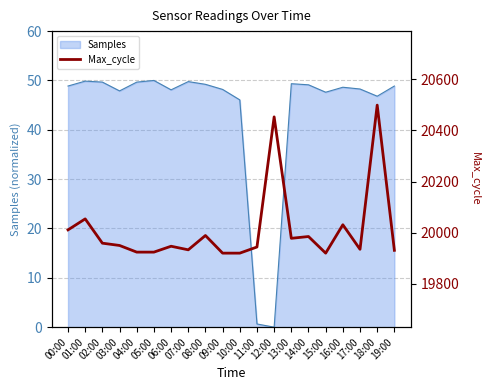

Where does the data first go above 19950?

00:00